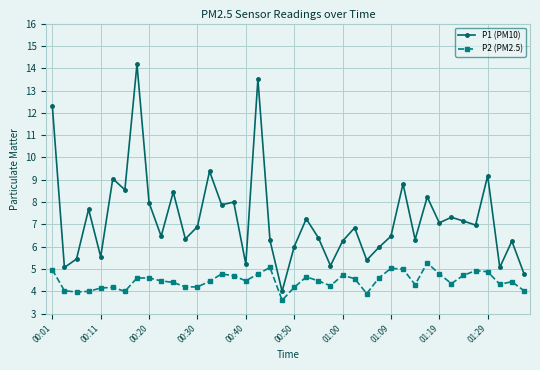

What is the sum of all P1 (PM10) values?

291.2